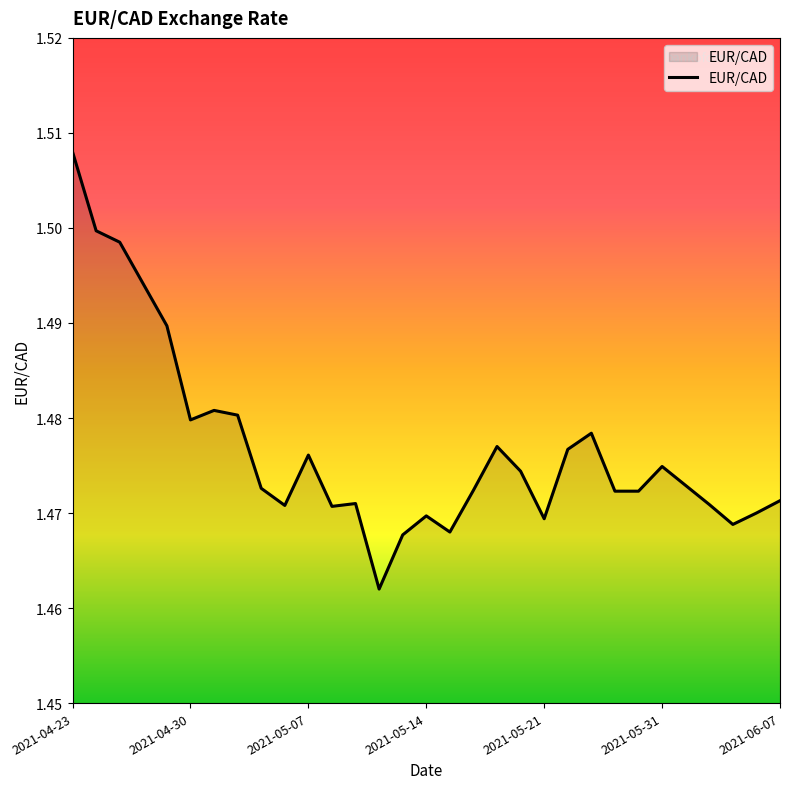

Rank the categories by value from lowest to highest.

2021-05-12, 2021-05-13, 2021-05-17, 2021-06-03, 2021-05-21, 2021-05-14, 2021-06-04, 2021-05-10, 2021-05-06, 2021-06-02, 2021-05-11, 2021-06-07, 2021-05-27, 2021-05-28, 2021-05-18, 2021-05-05, 2021-06-01, 2021-05-20, 2021-05-31, 2021-05-07, 2021-05-25, 2021-05-19, 2021-05-26, 2021-04-30, 2021-05-04, 2021-05-03, 2021-04-29, 2021-04-28, 2021-04-27, 2021-04-26, 2021-04-23